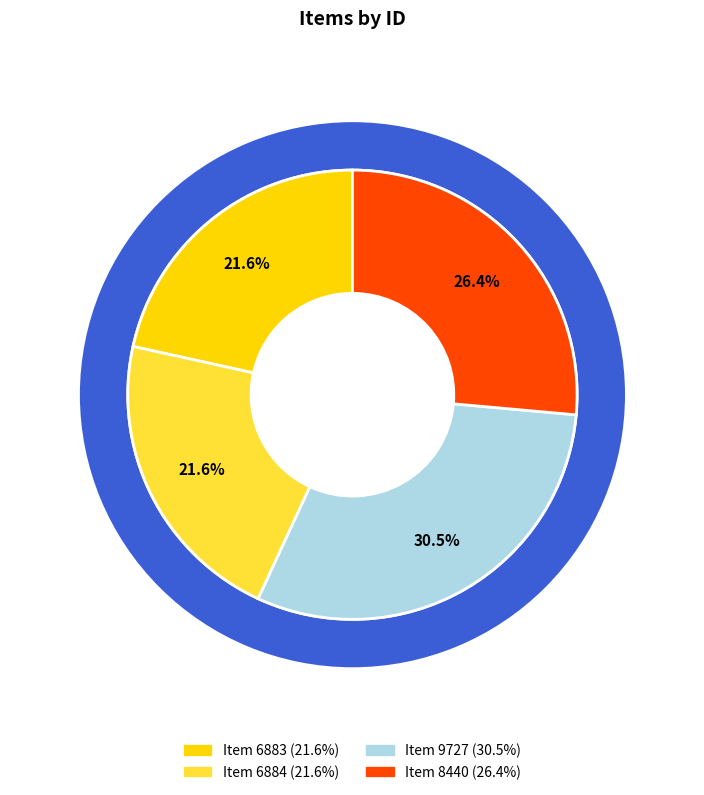

How many slices are in this pie chart?

4